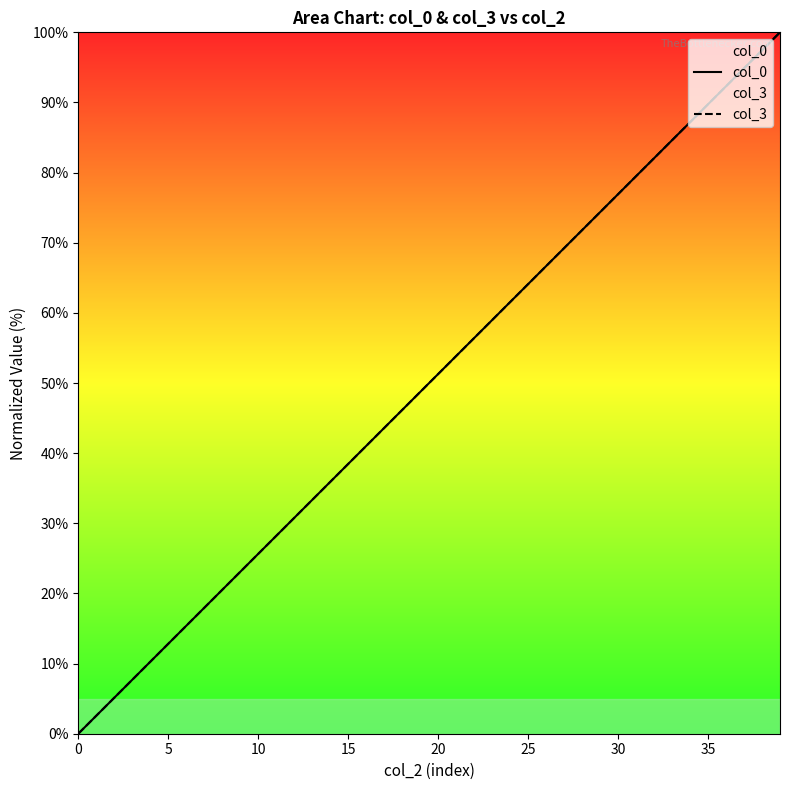

True or false: col_3 has more than 2 points higher than both neighbors.

False